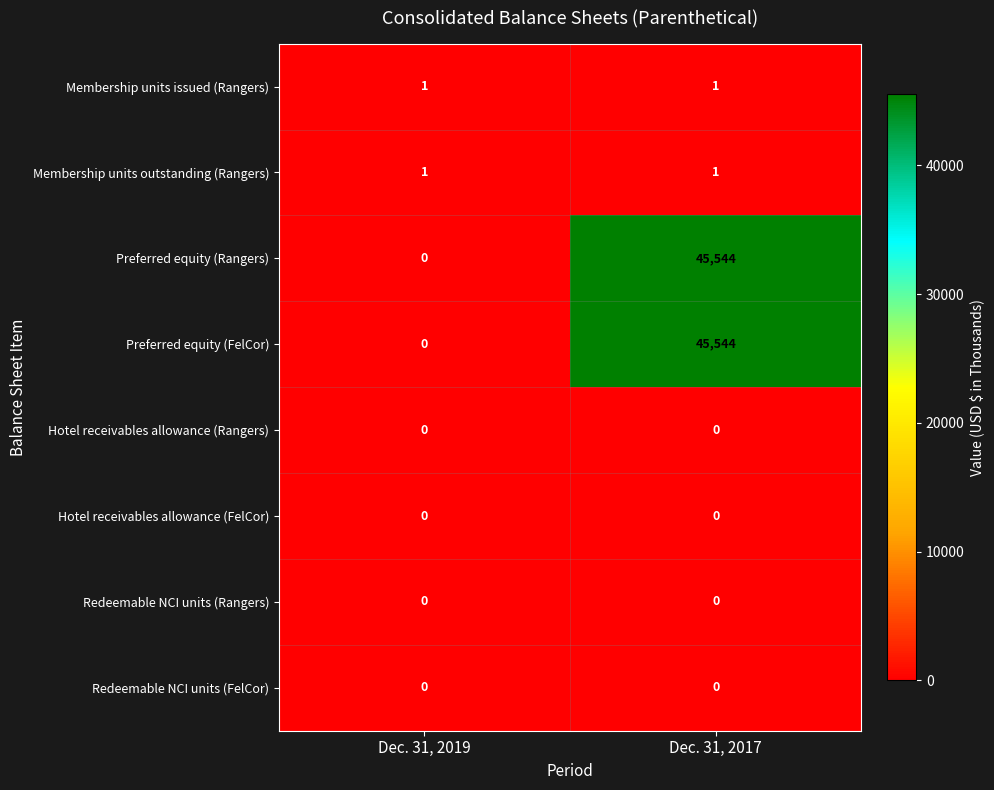

Reading left to right, list all the values displayed in this chart.

Membership units issued (Rangers): 1	1
Membership units outstanding (Rangers): 1	1
Preferred equity (Rangers): 0	45544
Preferred equity (FelCor): 0	45544
Hotel receivables allowance (Rangers): 0	0
Hotel receivables allowance (FelCor): 0	0
Redeemable NCI units (Rangers): 0	0
Redeemable NCI units (FelCor): 0	0